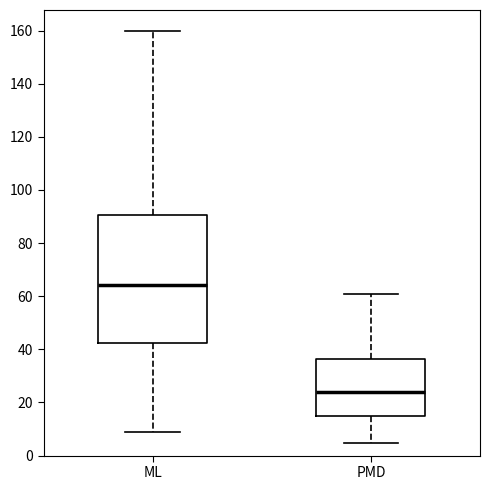

Where does the median line of the box for PMD sit on the y-axis? The values are not printed on the chart, so give them approximately, as read against the axis.

24